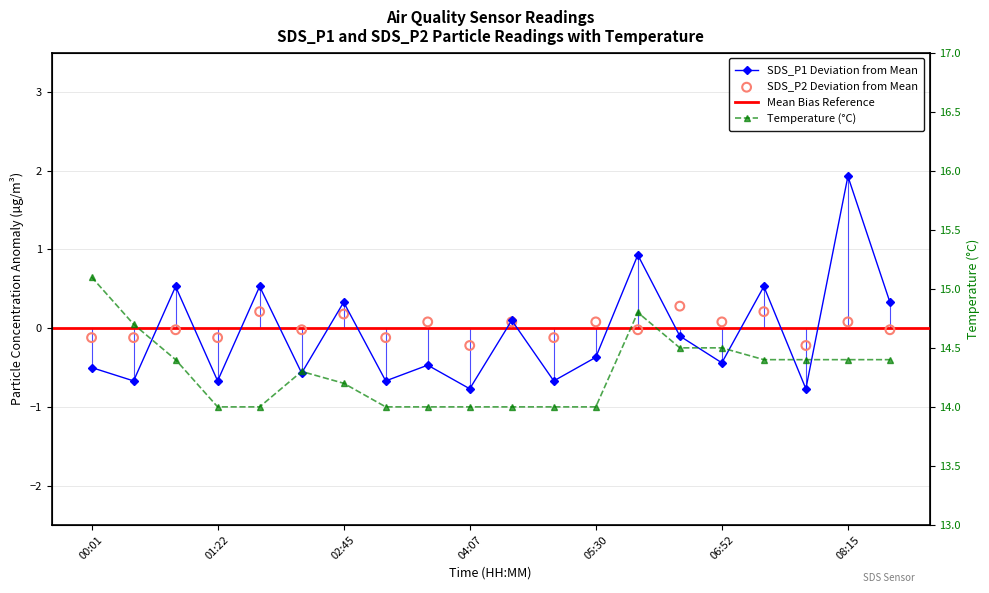

Which series has the largest total across all categories?

Temp